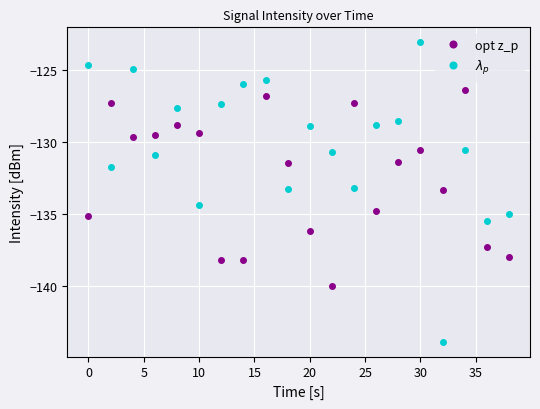

True or false: opt z_p and $\lambda_p$ cross at least once.

True